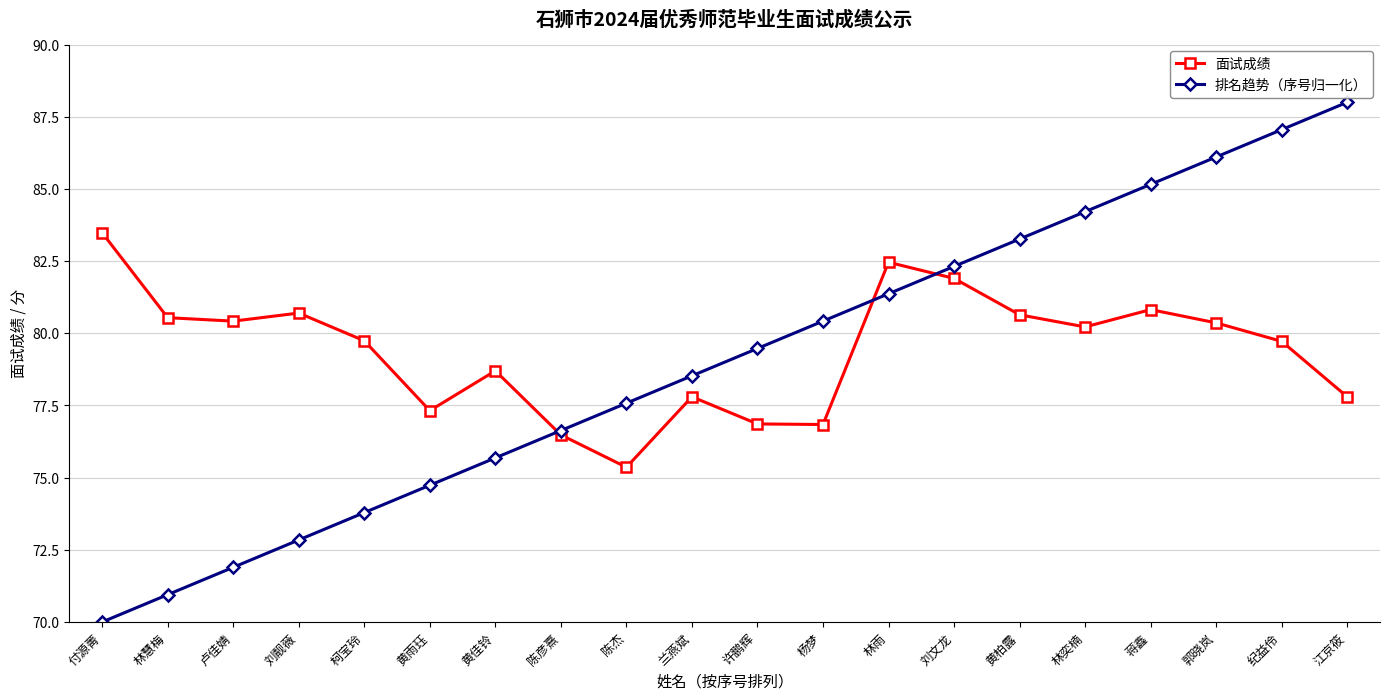

Where is the first local maximum for 面试成绩?

刘靓薇